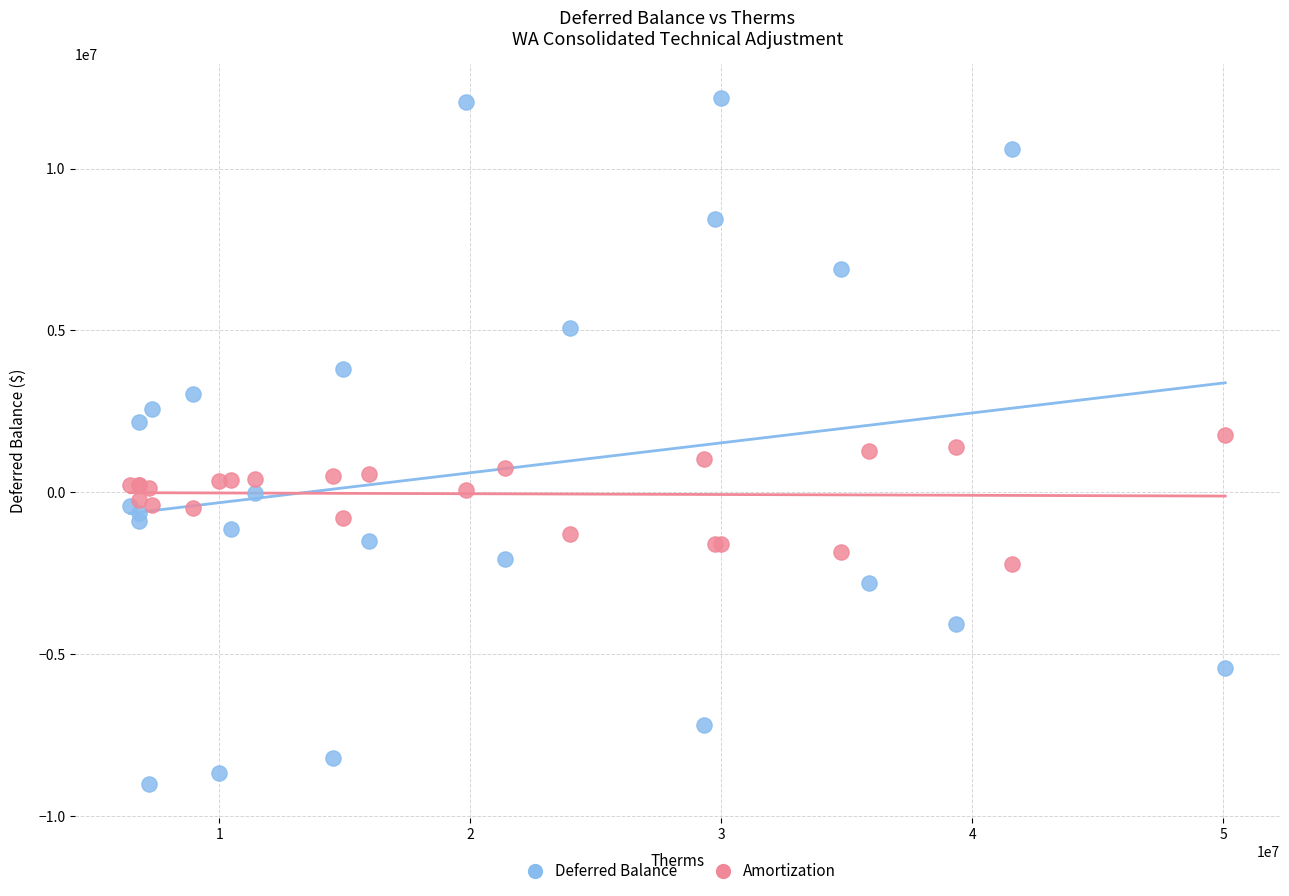

Which series contains the lowest Y value?

Deferred Balance